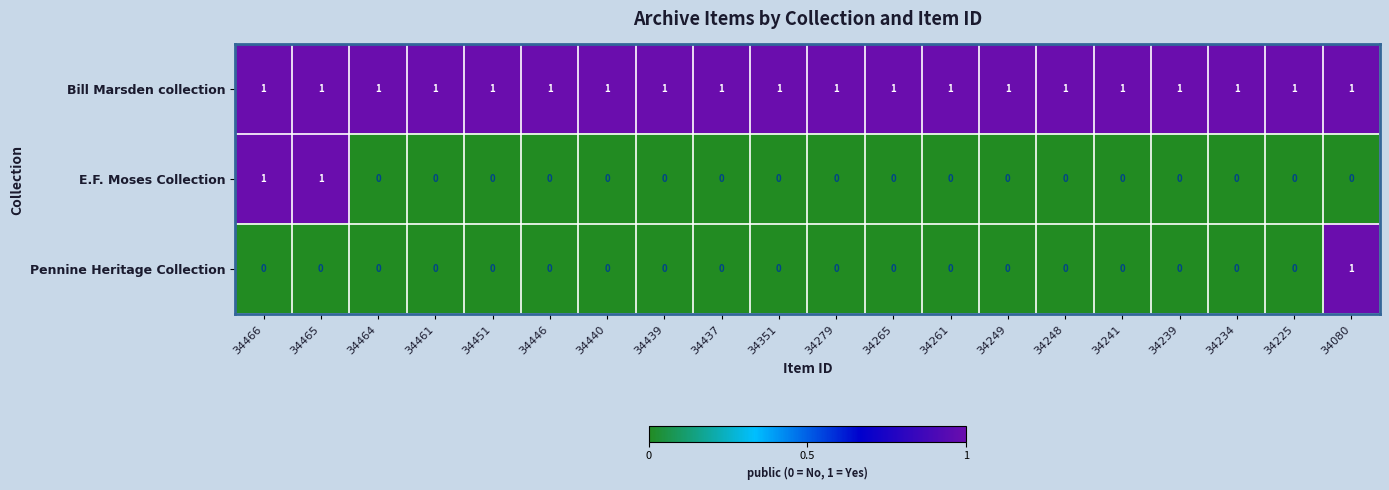

What is the maximum value shown in the chart?

1